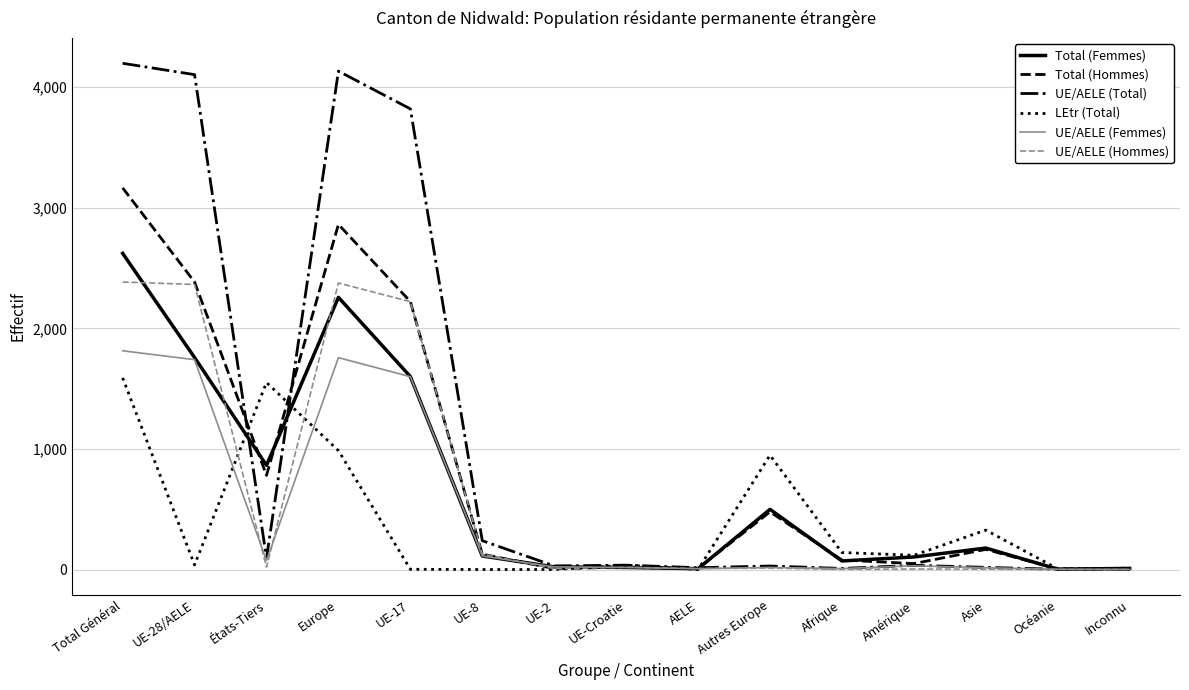

What is the greatest value displayed?

4198